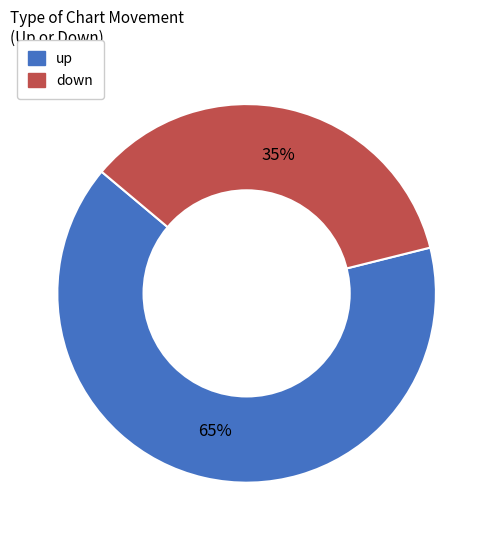

To the nearest percent, what is the combined percentage of down and up?

100%